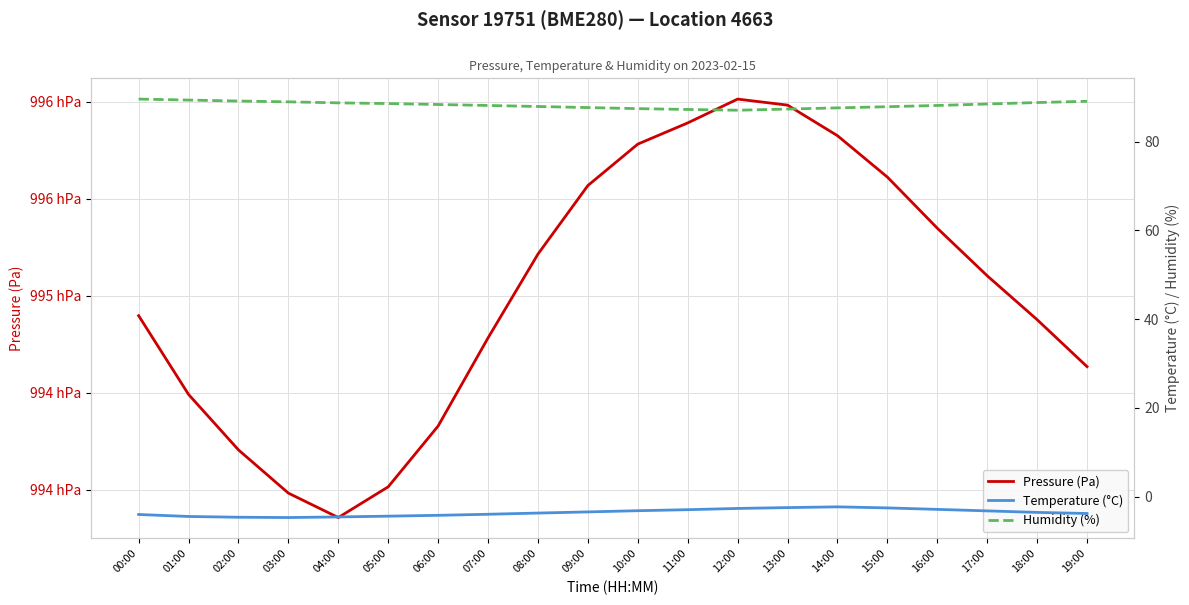

What is the highest value of the Pressure (Pa) series?

99601.3